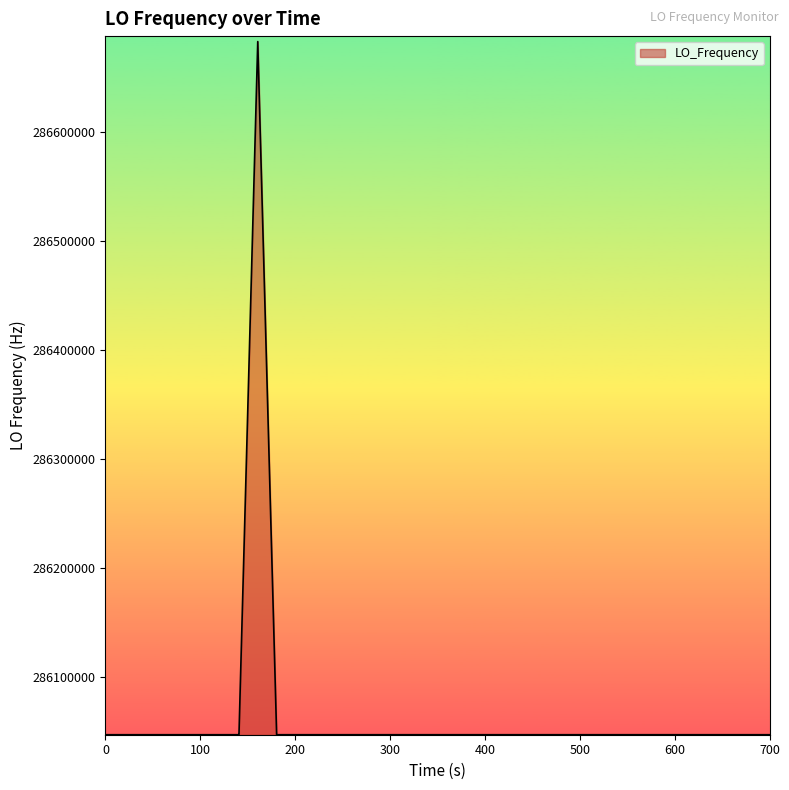

What is the smallest value displayed?

286046999.7